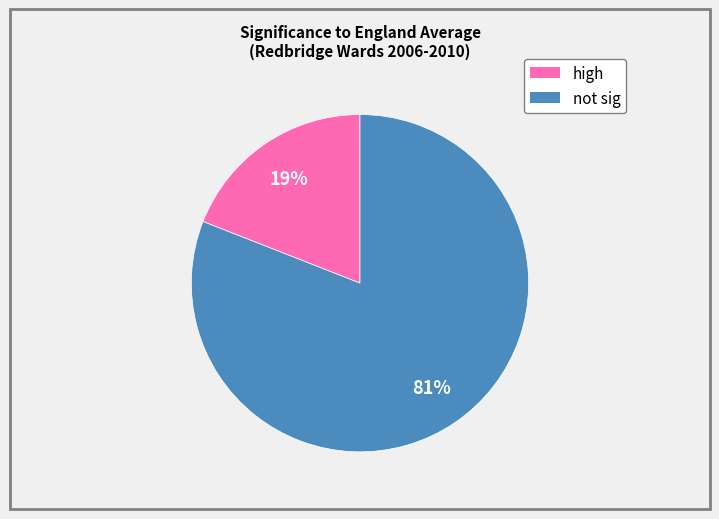

To the nearest percent, what is the difference between the largest and smallest slice percentages?

62%